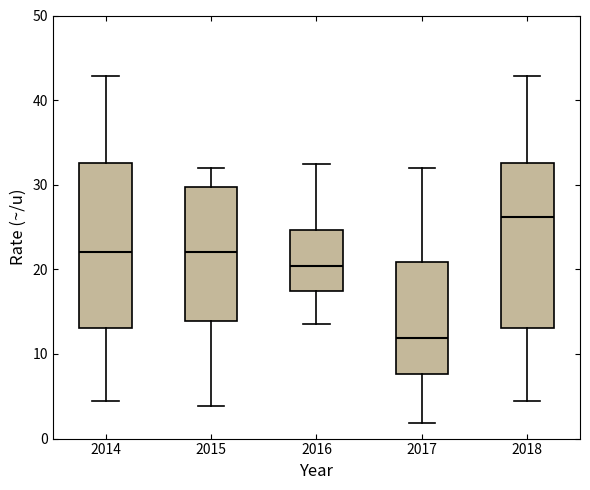

Which box has the highest median line?

2018